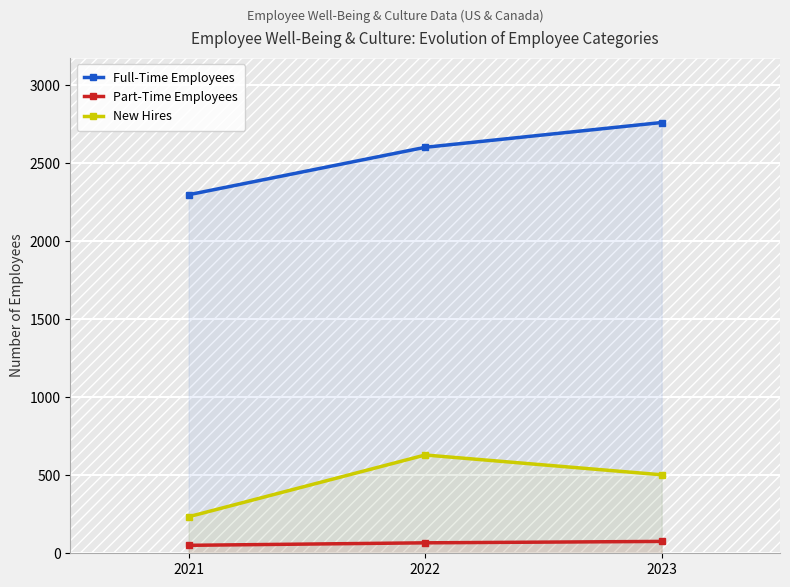

What is the average value of the Part-Time Employees series?

65